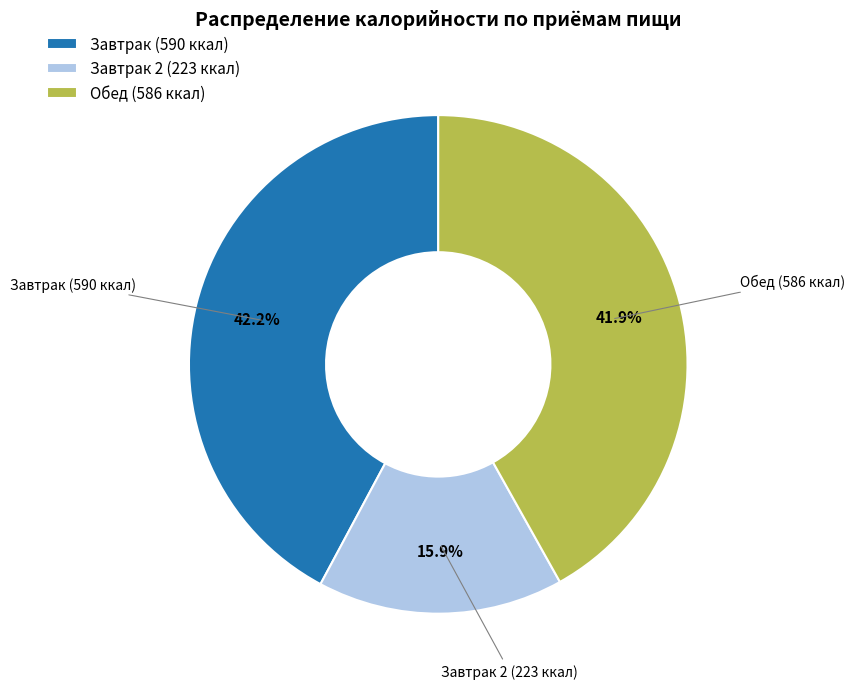

Is Завтрак 2 (223 ккал) the majority of the pie?

No